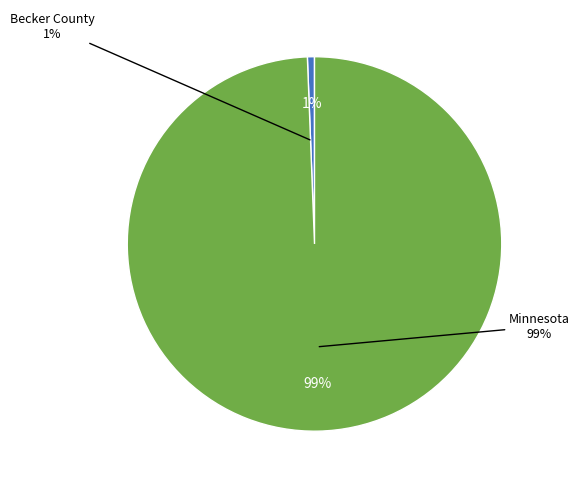

Between Becker County and Minnesota, which is larger?

Minnesota